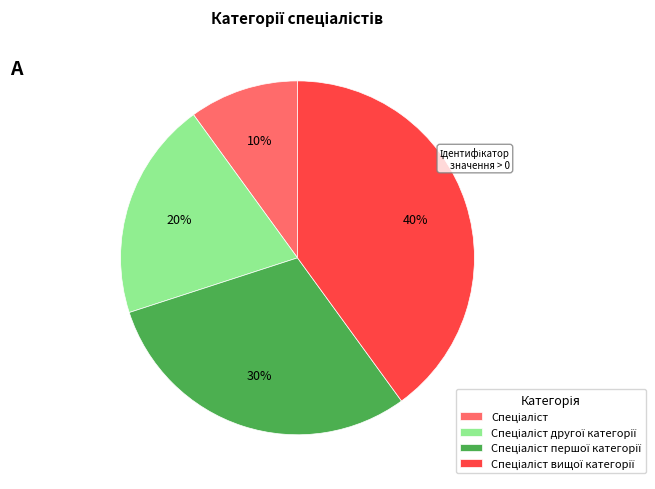

To the nearest percent, what is the average slice percentage?

25%